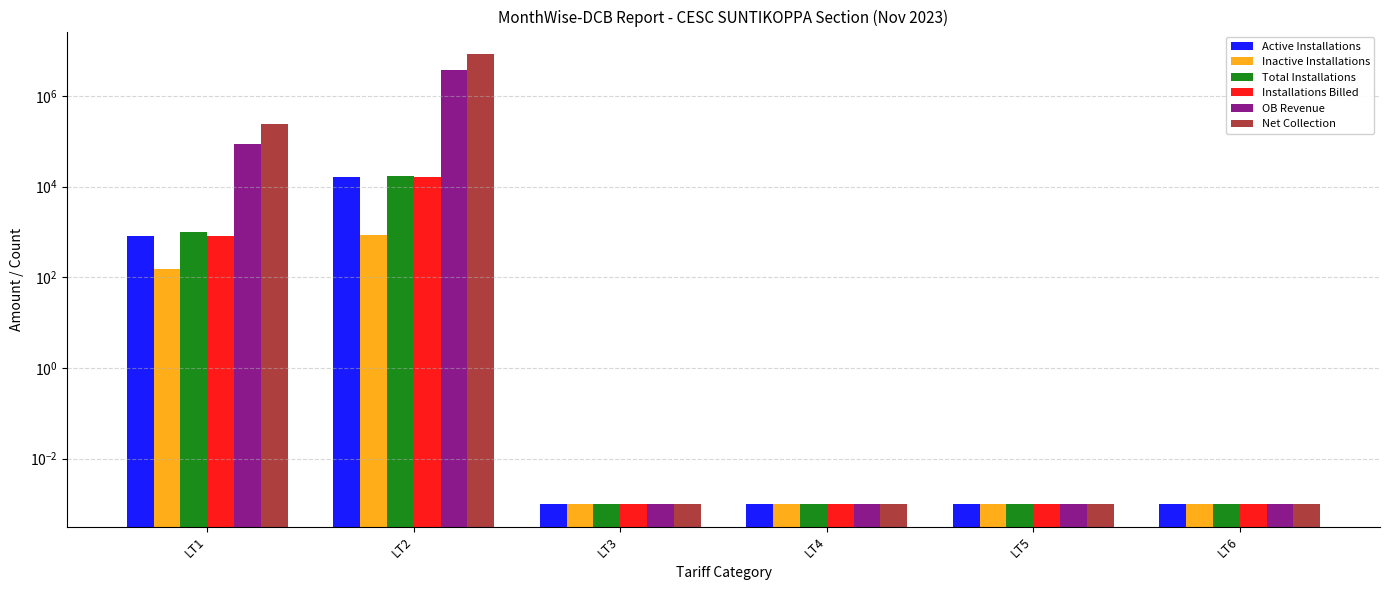

At which category is the sum across all series the highest?

LT2